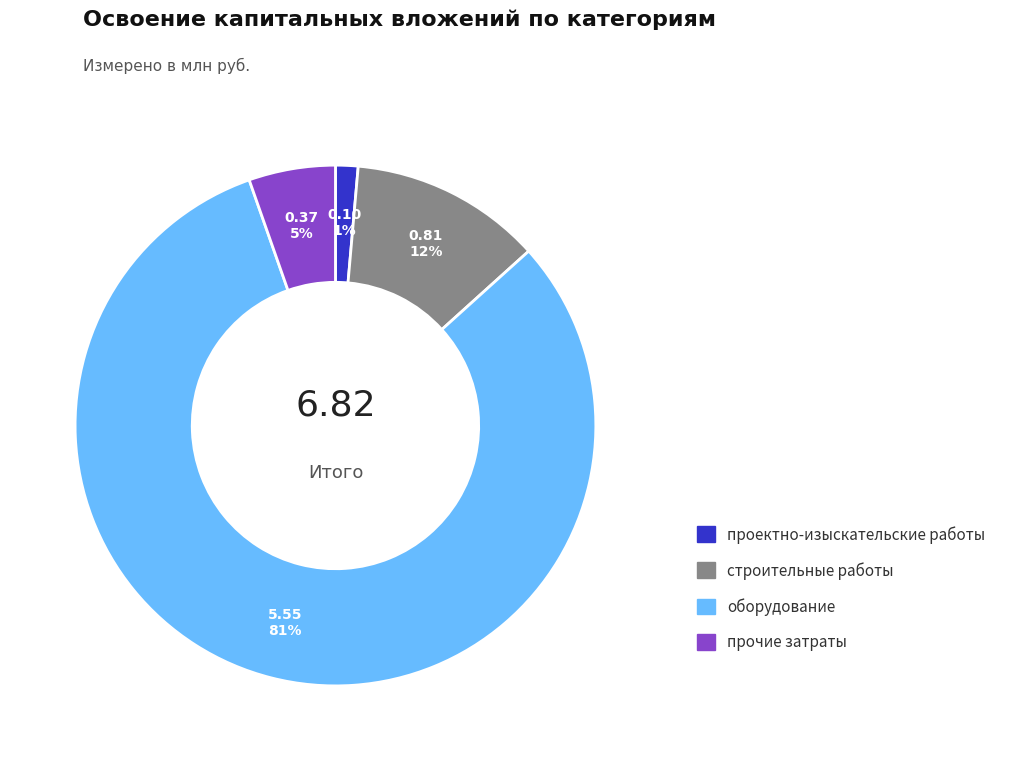

To the nearest percent, what is the average slice percentage?

25%